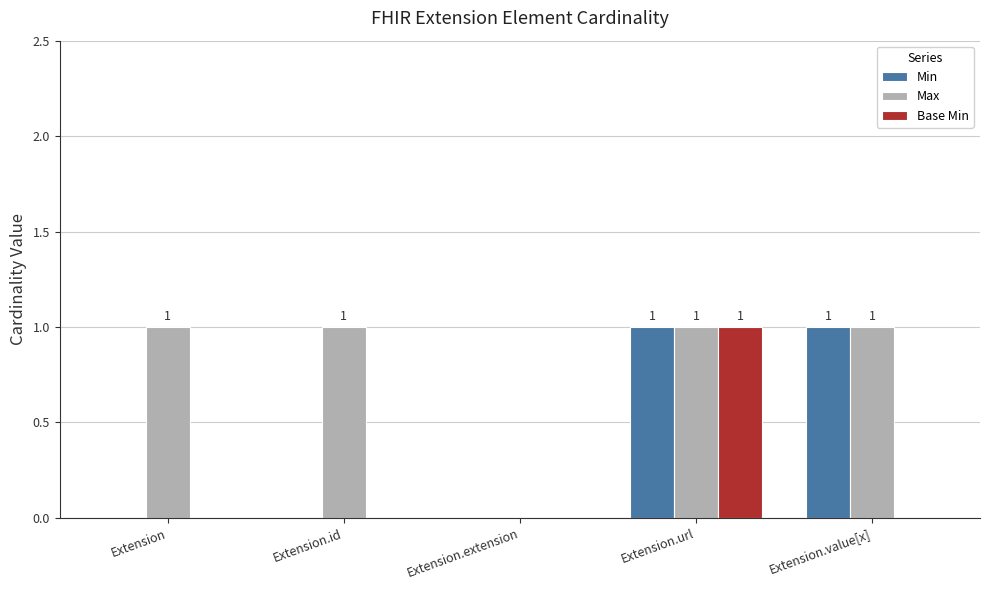

Reading left to right, list all the values displayed in this chart.

Min: 0	0	0	1	1
Max: 1	1	0	1	1
Base Min: 0	0	0	1	0